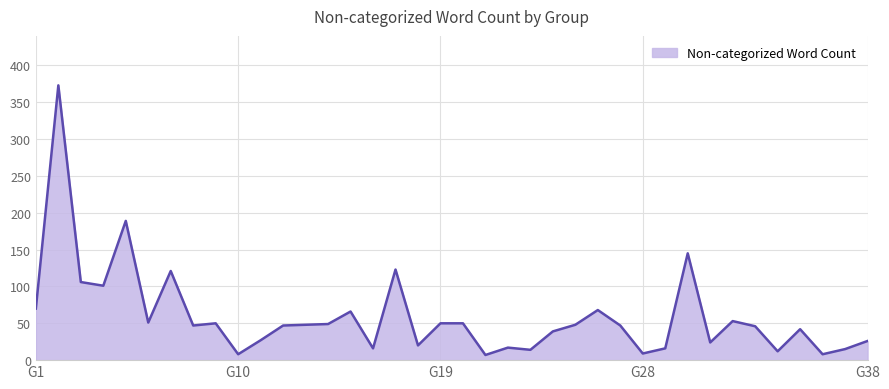

What is the value of the 7th point from the left?

121